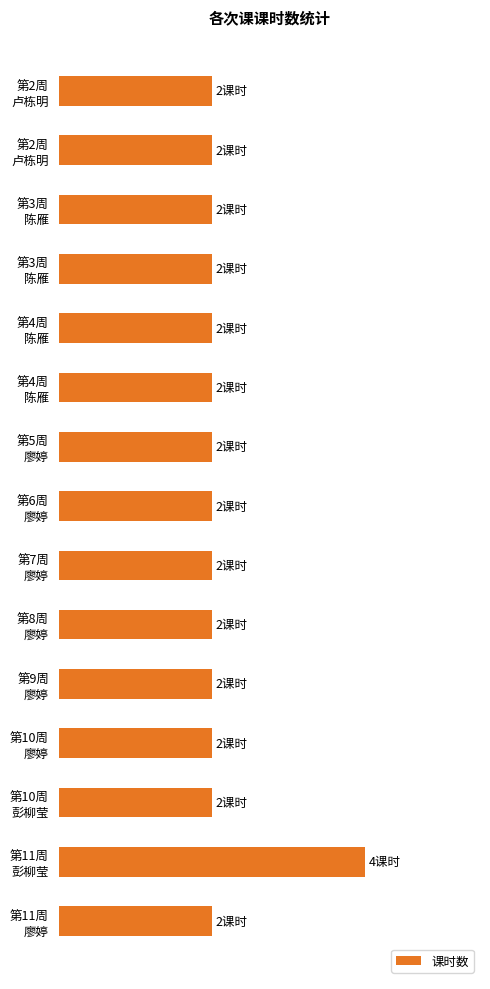

What is the difference between the maximum and minimum values?

2